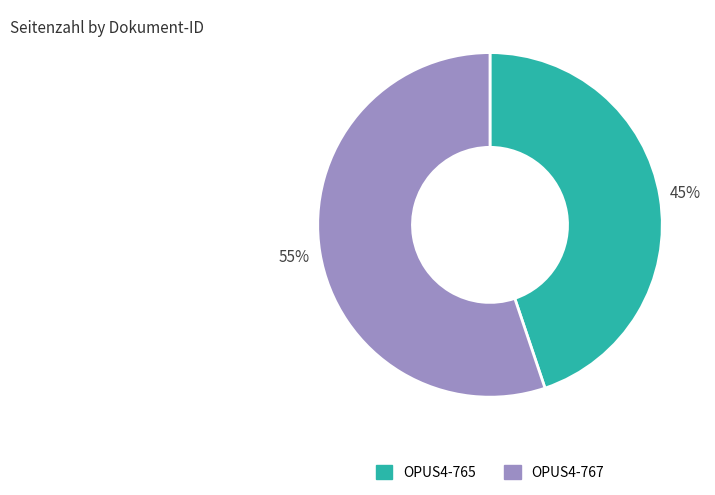

How many segments does this pie chart have?

2